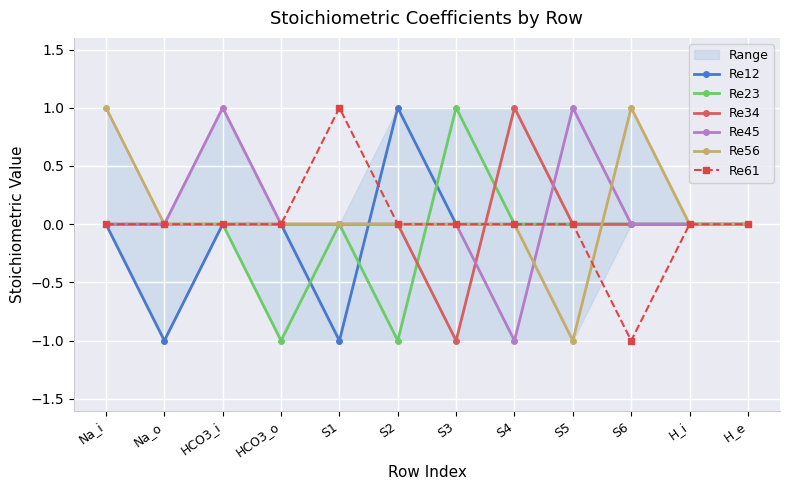

What is the sum of all Re56 values?

1